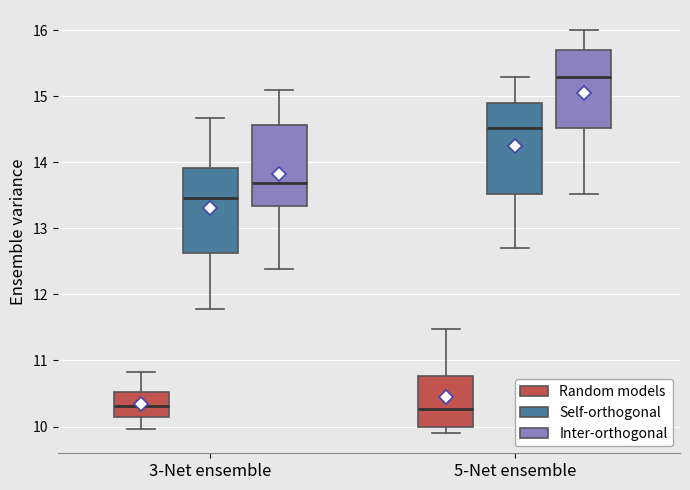

Reading left to right, transcribe this box plot: for each box, give where its median line is, the range the box spans, and where its two whiskers end, as read against the y-axis. The values are not printed on the chart, so give them approximately, as read against the axis.

3-Net ensemble (Random models): median 10.3, box 10.1 to 10.5, whiskers 10.0 to 10.8
3-Net ensemble (Self-orthogonal): median 13.5, box 12.6 to 13.9, whiskers 11.8 to 14.7
3-Net ensemble (Inter-orthogonal): median 13.7, box 13.3 to 14.6, whiskers 12.4 to 15.1
5-Net ensemble (Random models): median 10.3, box 10.0 to 10.8, whiskers 9.9 to 11.5
5-Net ensemble (Self-orthogonal): median 14.5, box 13.5 to 14.9, whiskers 12.7 to 15.3
5-Net ensemble (Inter-orthogonal): median 15.3, box 14.5 to 15.7, whiskers 13.5 to 16.0